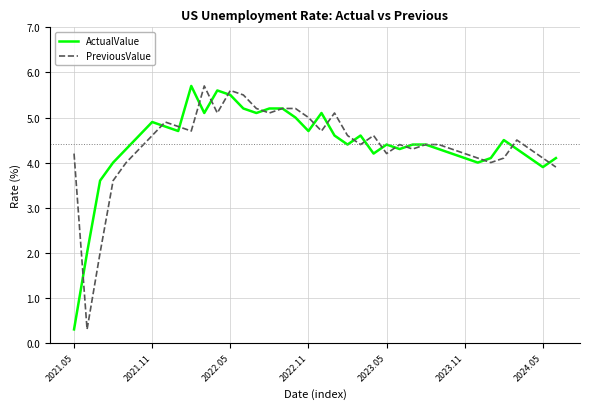

What is the maximum value for PreviousValue?

5.7